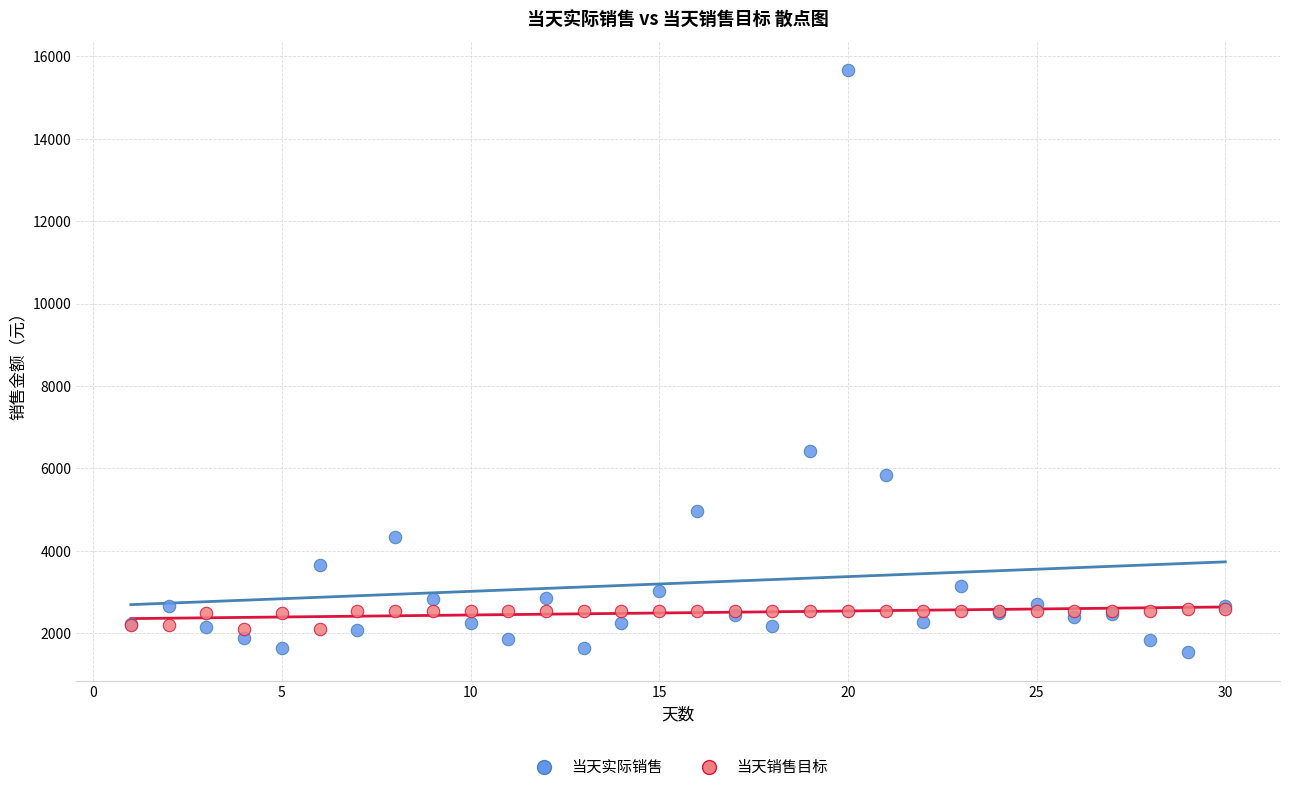

Which series reaches the minimum Y coordinate?

当天实际销售